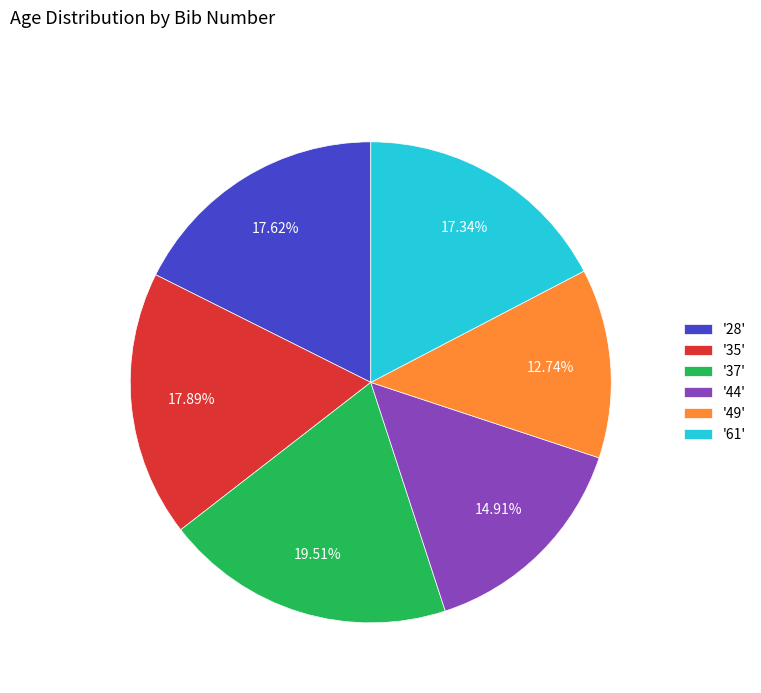

Do '61' and '44' together represent more than half of the pie?

No